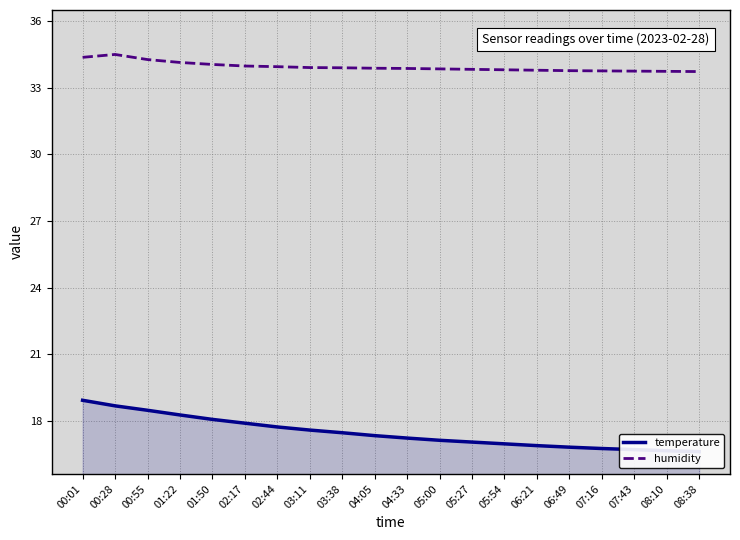

At which category does humidity reach its first local peak?

00:28